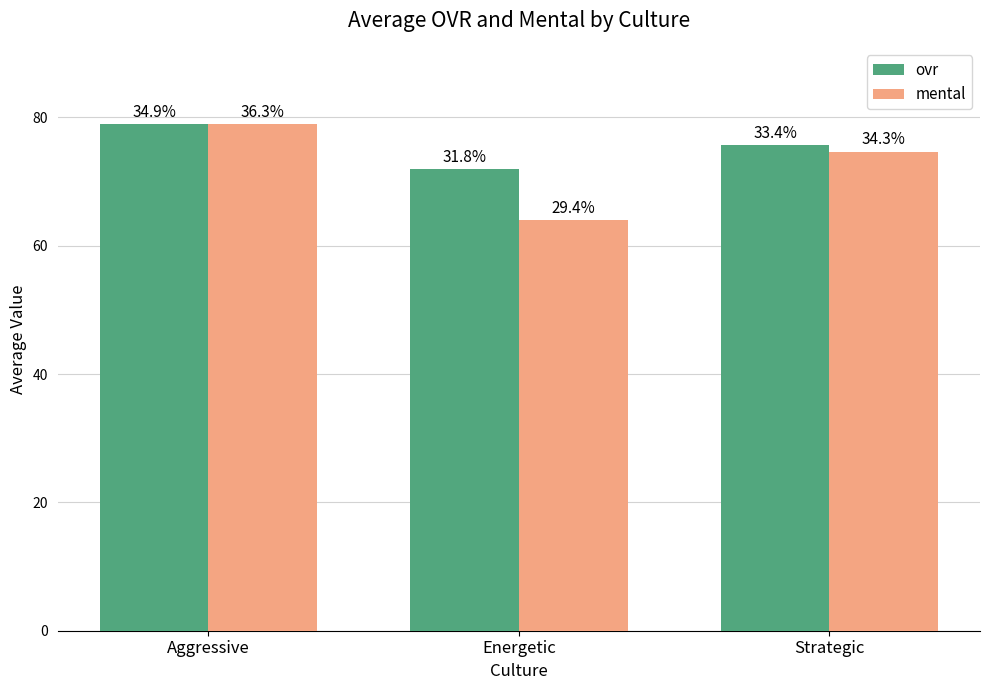

What are all the series names shown in the legend?

ovr, mental